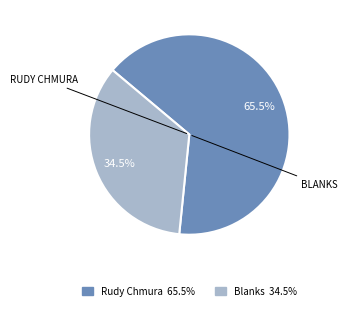

Does any single category account for the majority?

Yes